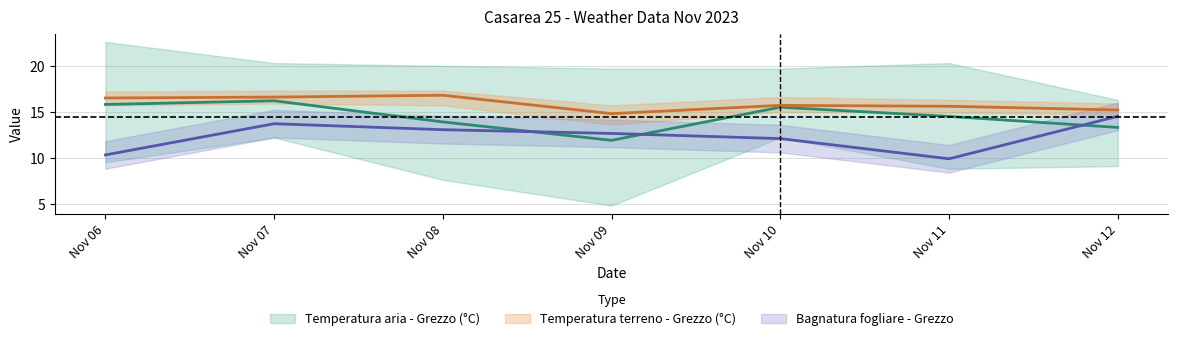

Which series has the largest range (max minus min)?

Bagnatura fogliare - Grezzo